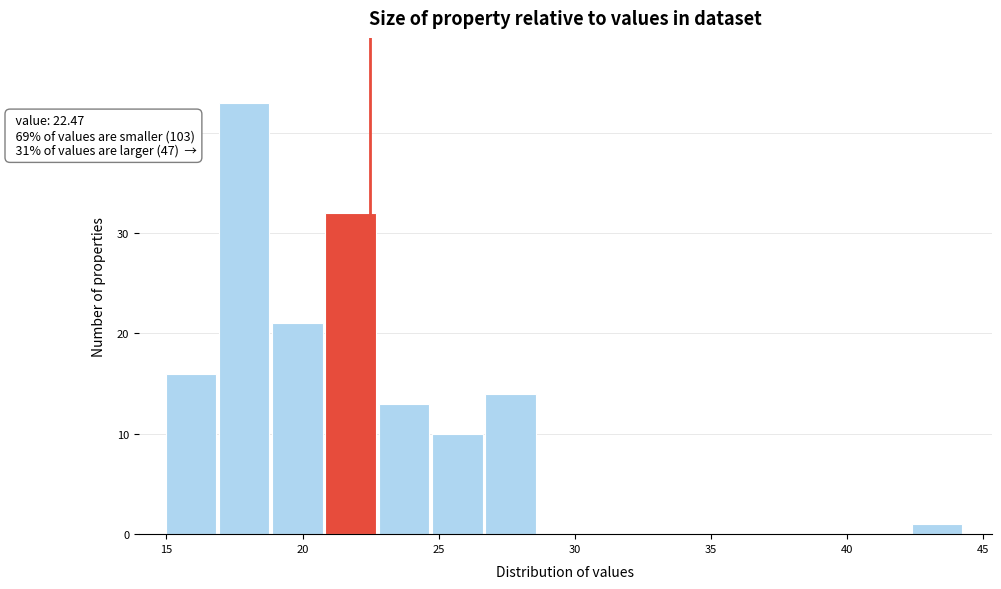

Read against the x-axis, roughly where is the centre of the tallest bar?

18.0